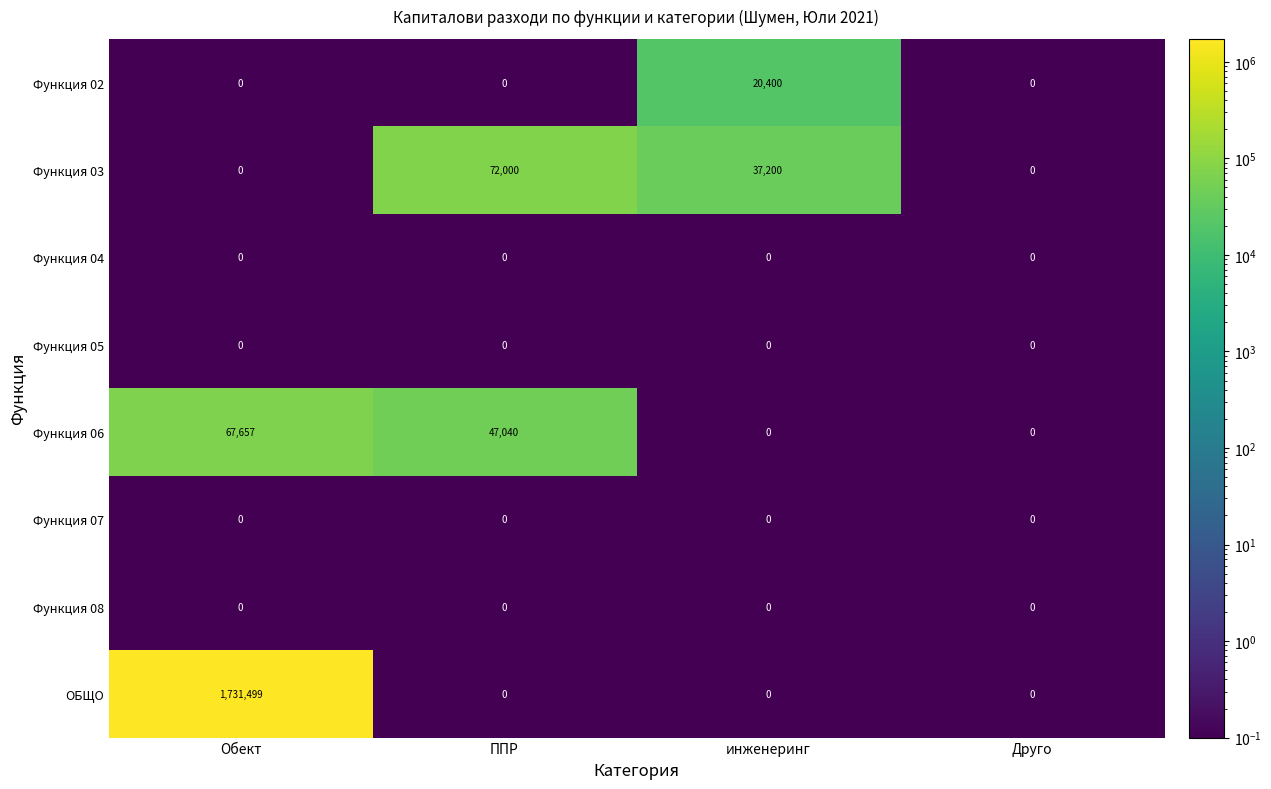

What is the average value of the Функция 06 series?

28674